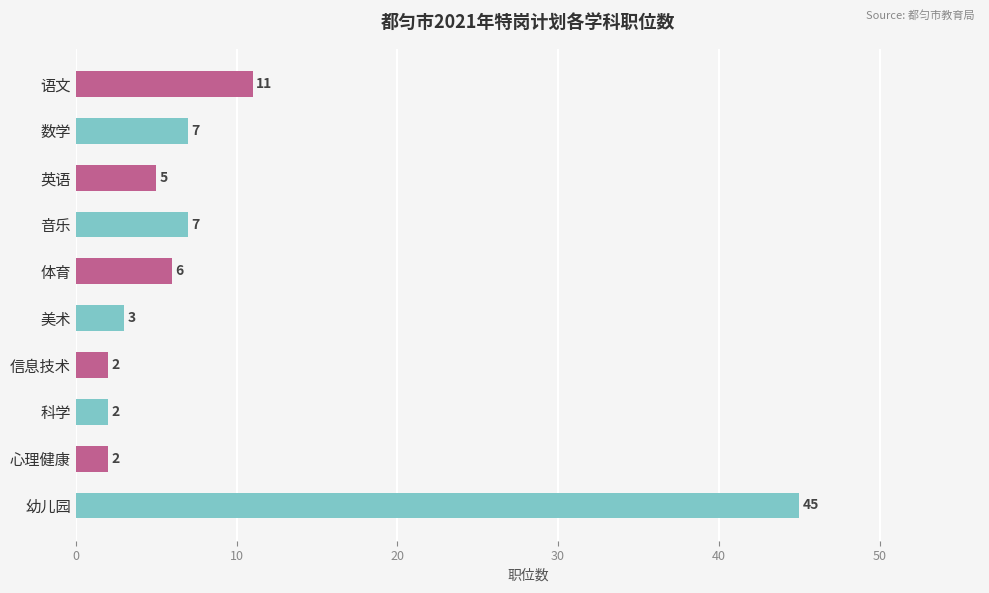

The value at 幼儿园 is 67. True or false?

False